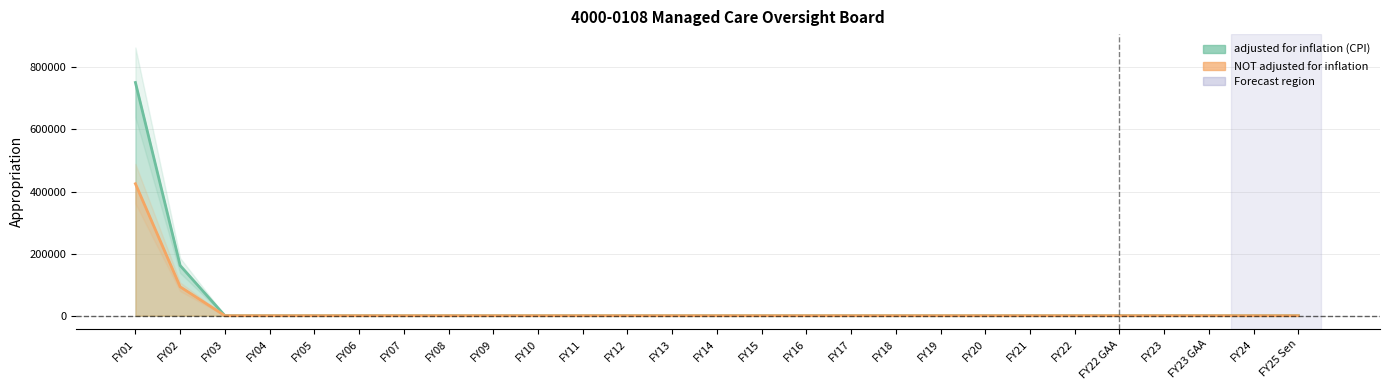

Rank the series by their average value, from lowest to highest.

NOT adjusted for inflation, adjusted for inflation (CPI)